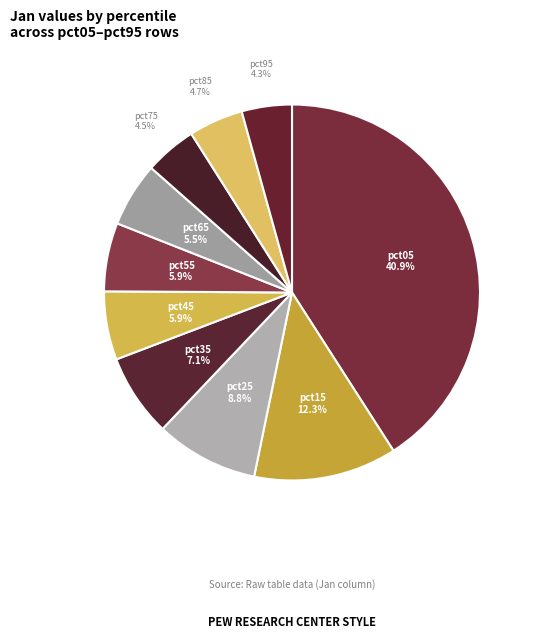

Is pct75 the majority of the pie?

No